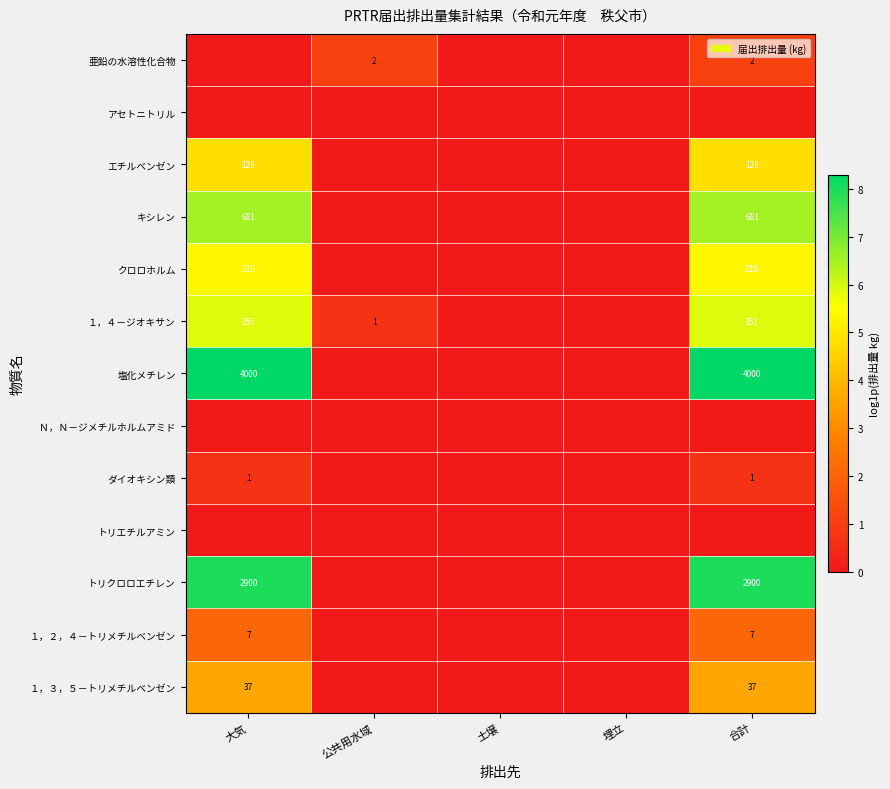

True or false: １，２，４－トリメチルベンゼン has a value of 9 at 合計.

False